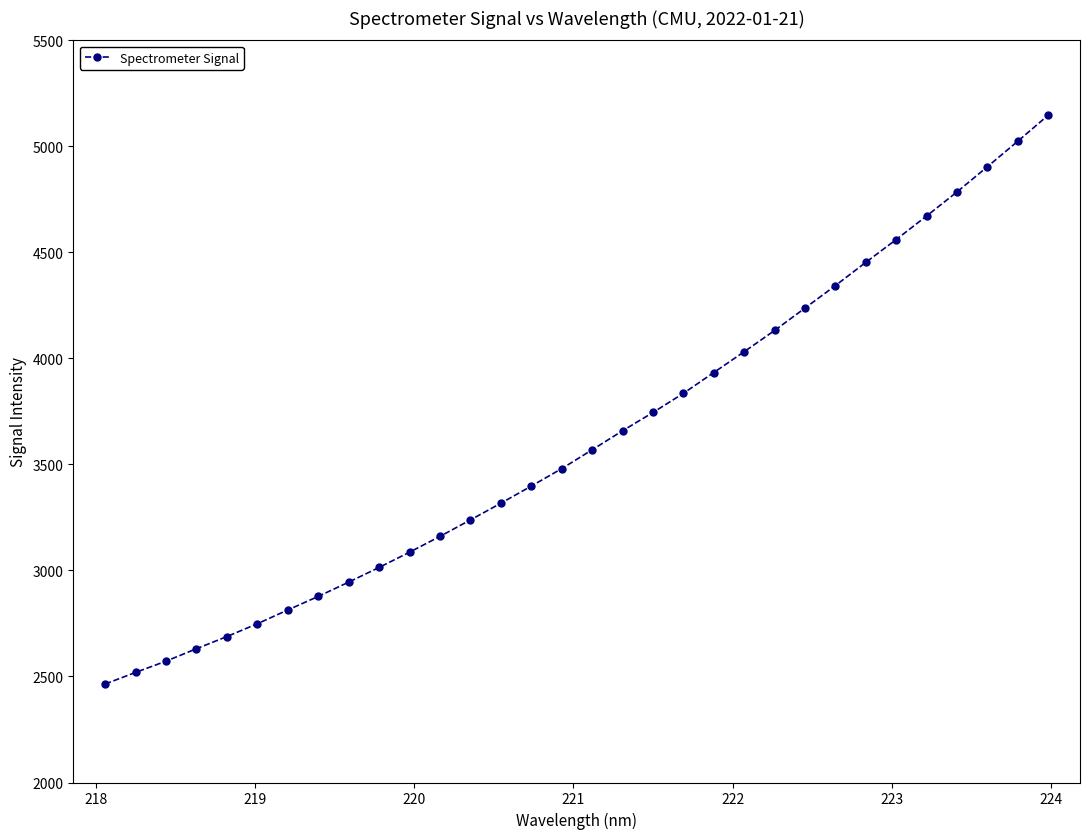

Reading left to right, transcribe all the data shown in this chart.

2464.5	2519.2	2572.3	2631.0	2688.4	2748.8	2813.8	2877.7	2945.0	3014.4	3086.3	3160.9	3238.5	3317.2	3398.0	3480.3	3569.0	3658.9	3745.0	3835.3	3933.5	4031.7	4132.0	4237.4	4343.6	4453.1	4560.7	4671.7	4785.1	4903.9	5024.2	5146.8